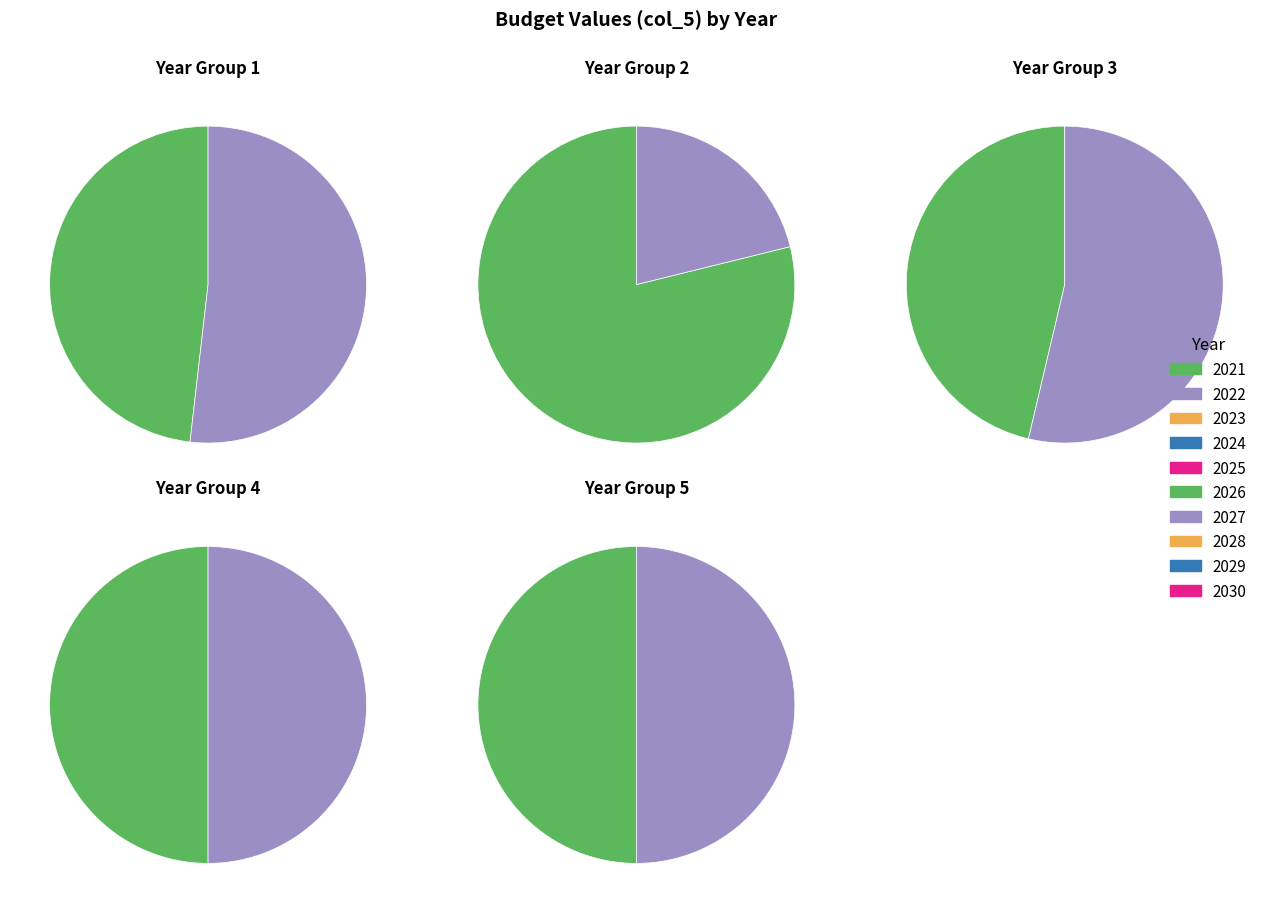

How much of the chart is everything except 2022?

89.5%